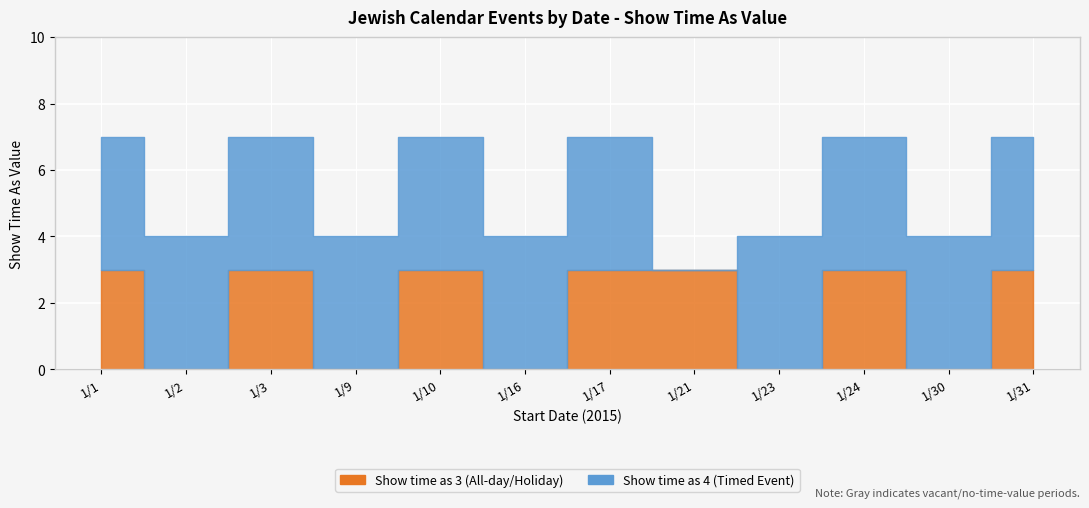

Where is the first local minimum?

1/2